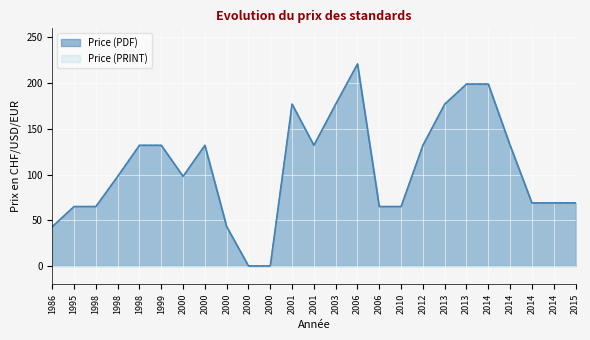

What is the value of the Price (PDF) point at the 2nd from the left?

65